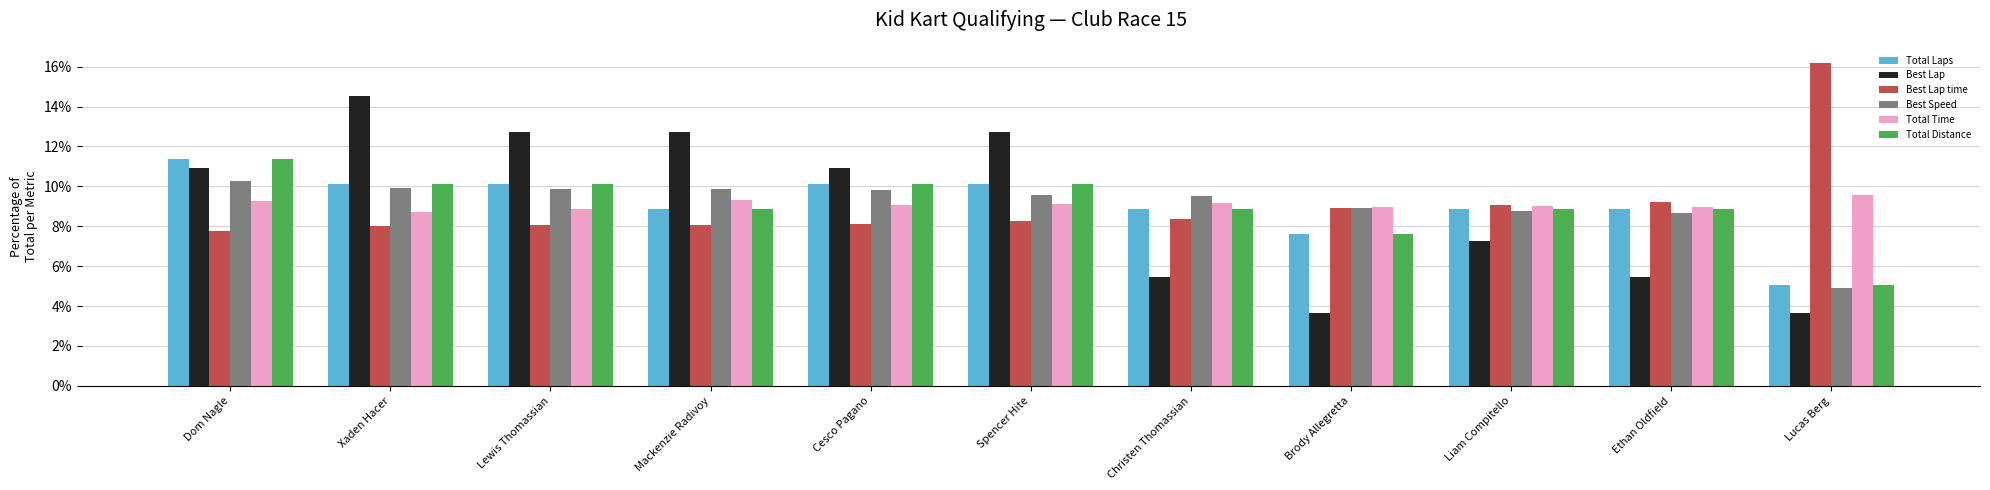

Which series has the widest spread of values?

Best Lap